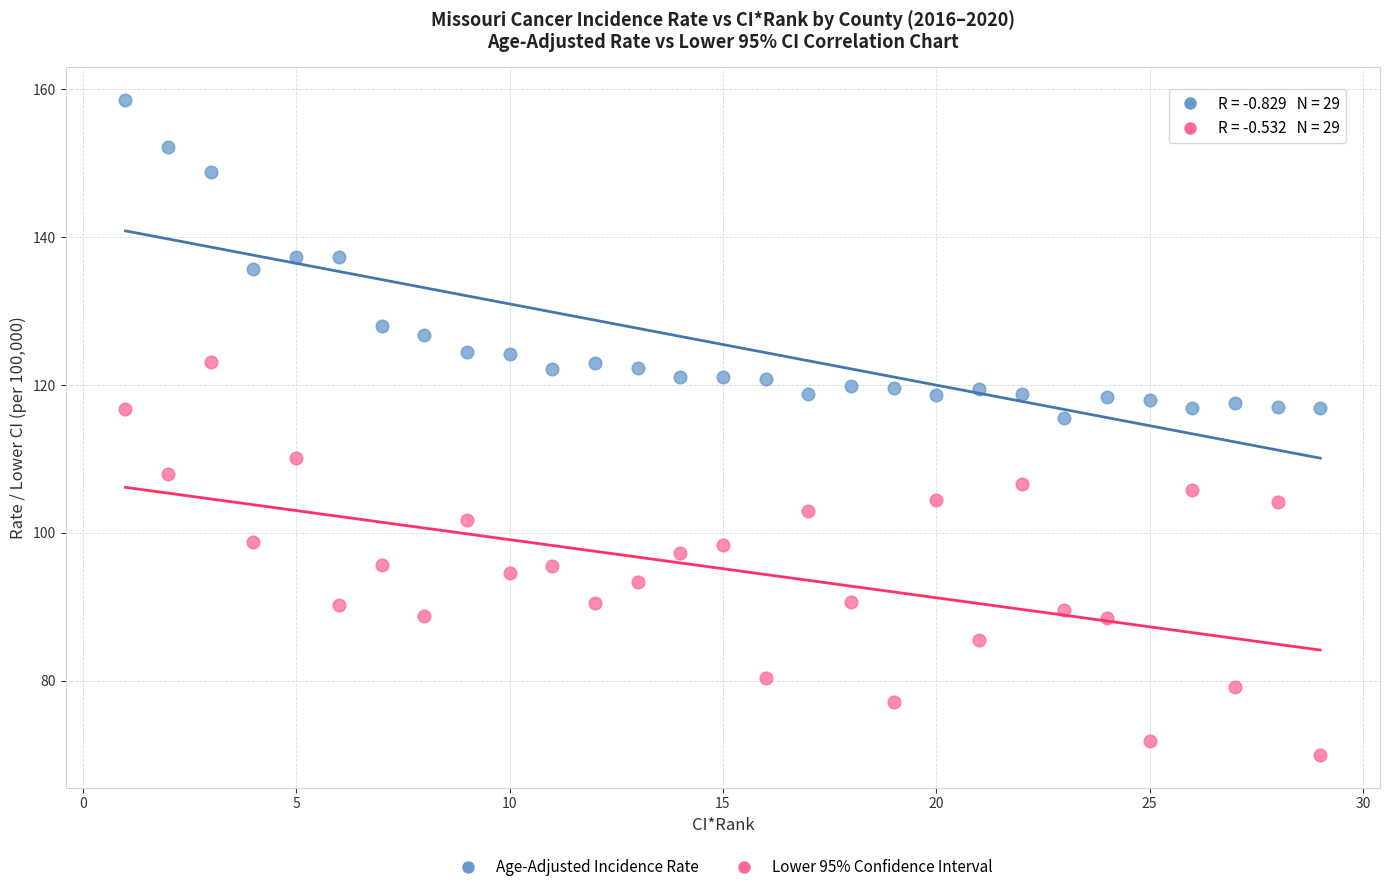

Across all series, what Y value is closest to 114?

115.5